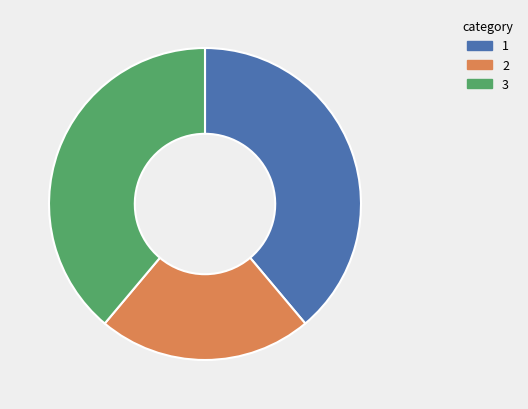

Is there any slice that represents more than half of the pie?

No